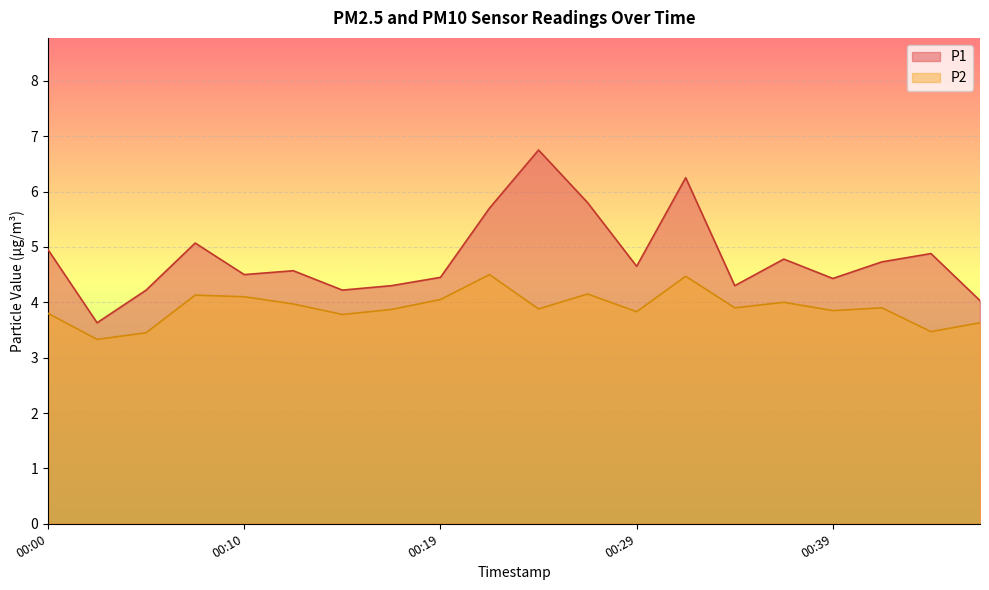

How many values in the P1 series are below 4?

1